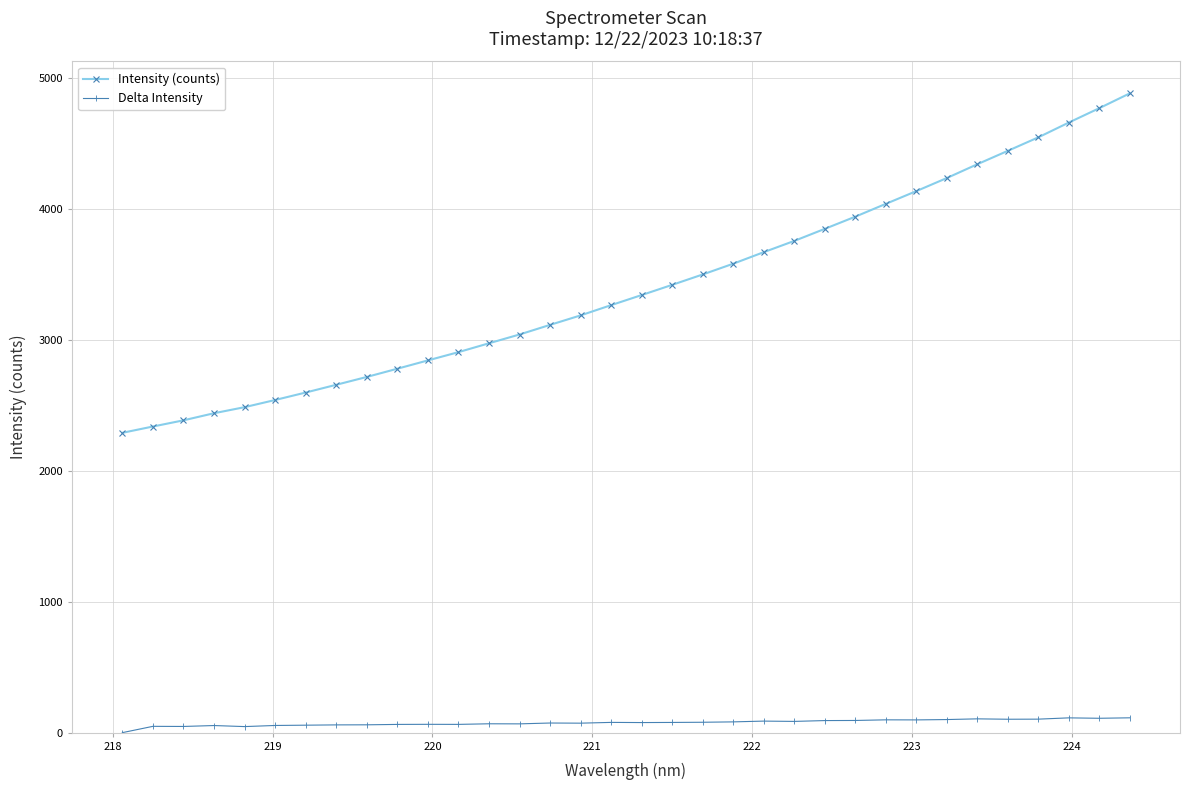

What is the difference between the maximum and minimum values in the Intensity (counts) series?

2593.7